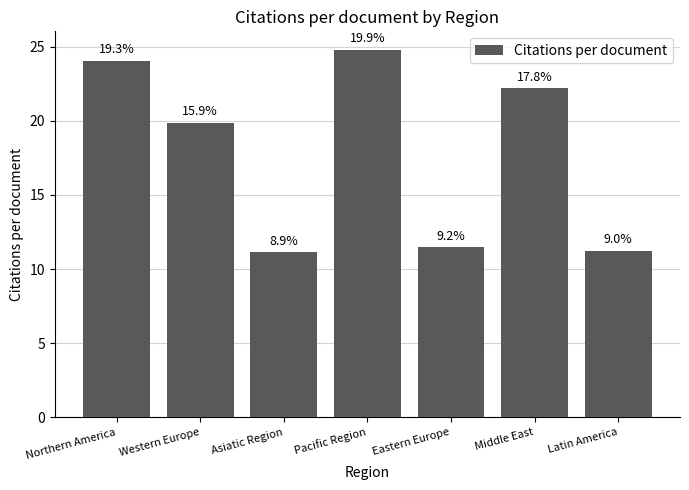

What is the difference between the maximum and second lowest values?

13.6